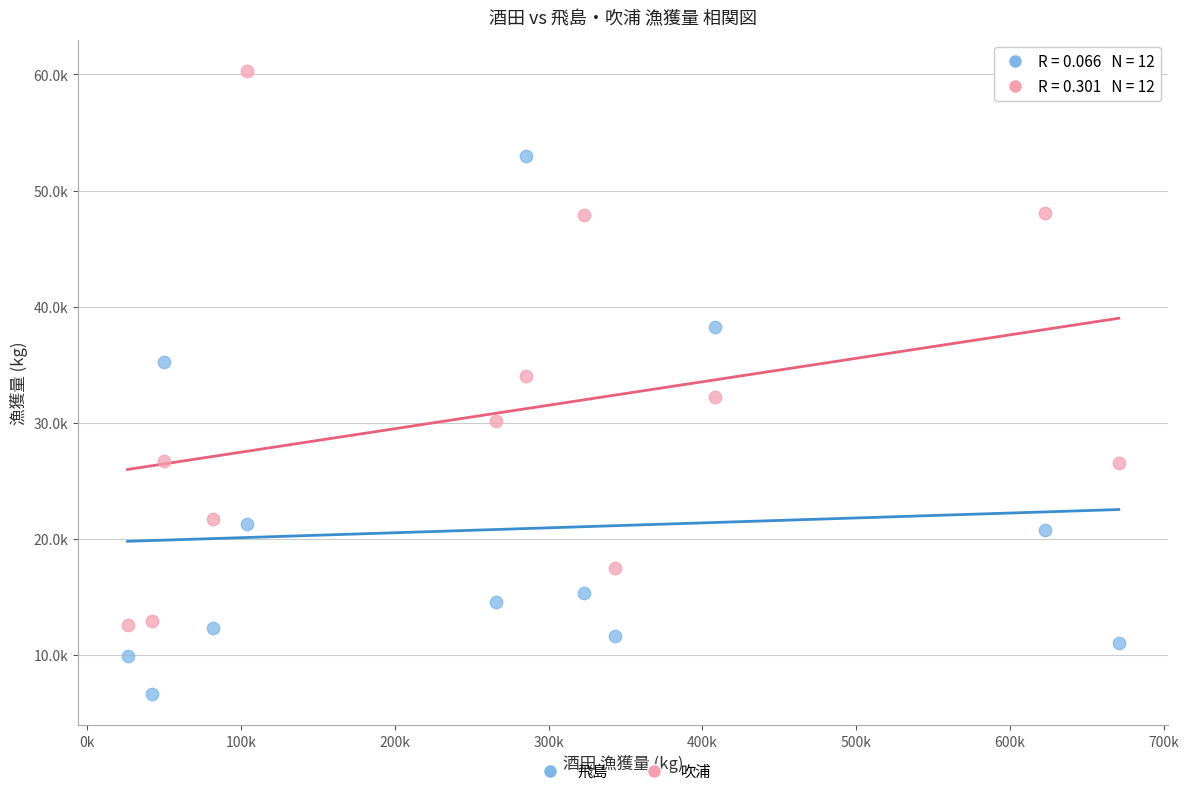

Which series reaches the maximum Y coordinate?

吹浦